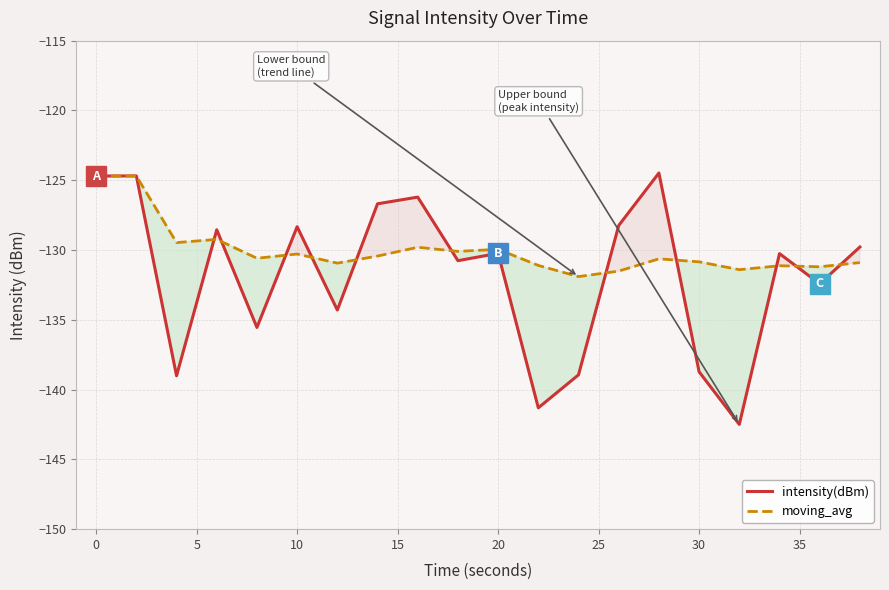

What is the value of the moving_avg point at the 20th from the left?

-130.9